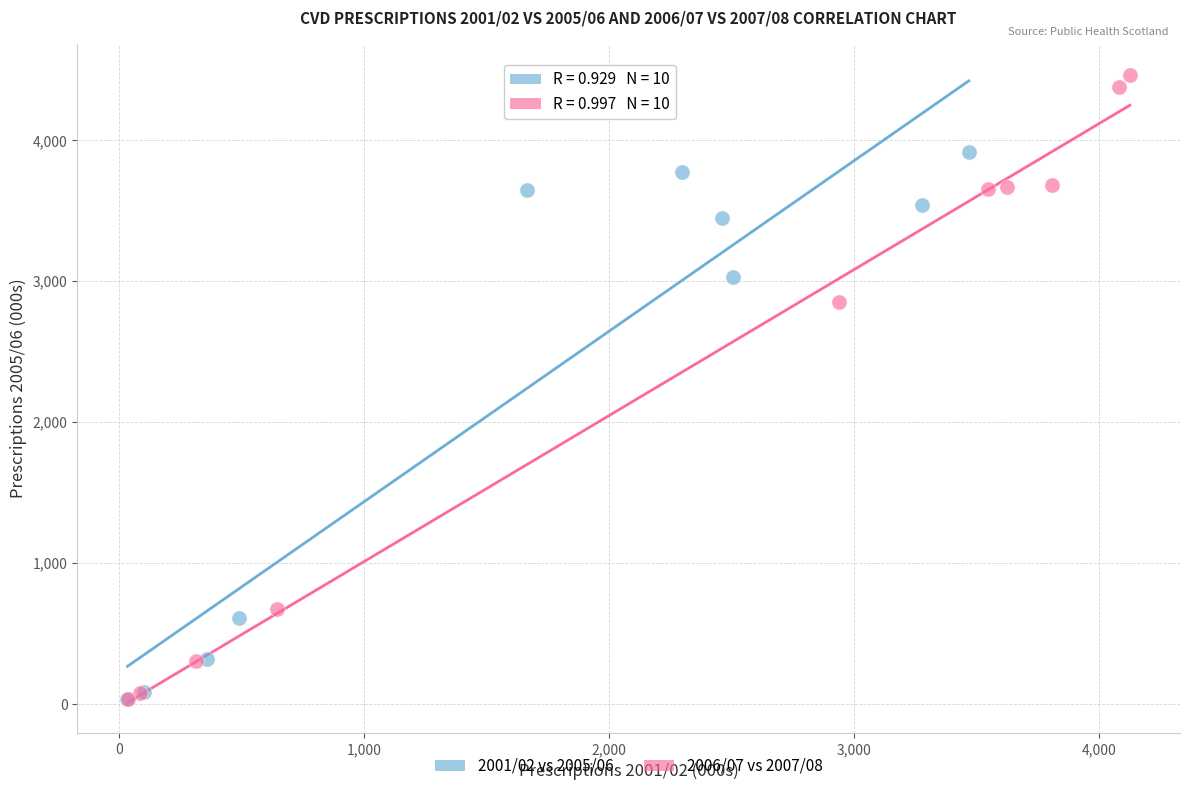

Which series contains the highest Y value?

2006/07 vs 2007/08